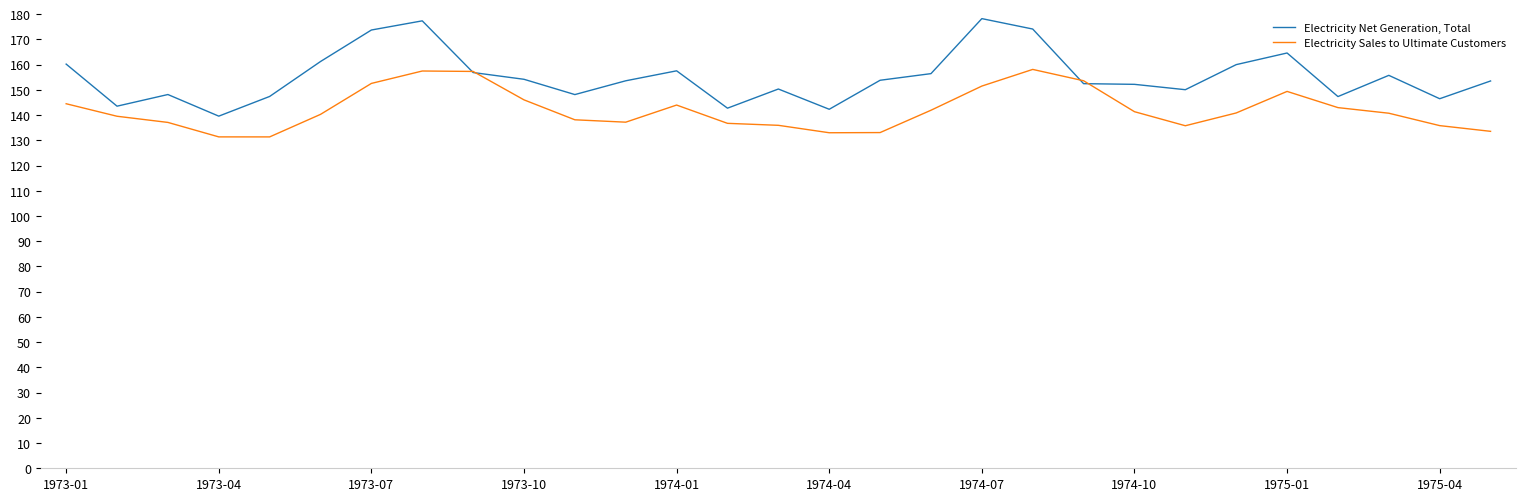

Which series has the largest total across all categories?

Electricity Net Generation, Total